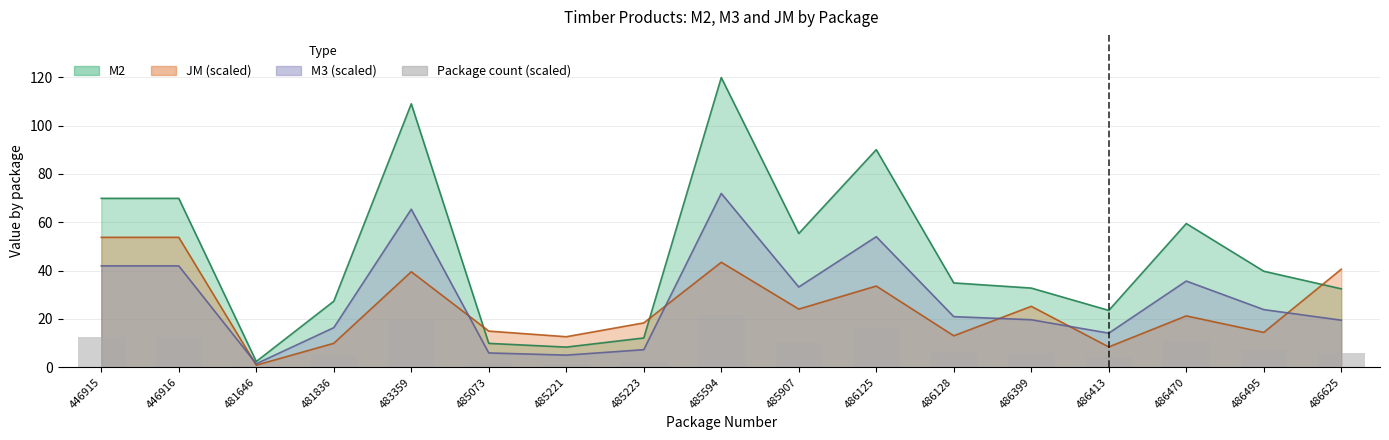

Rank the categories by value from highest to lowest.

485594, 483359, 486125, 446915, 446916, 486470, 485907, 486495, 486128, 486399, 486625, 481836, 486413, 485223, 485073, 485221, 481646